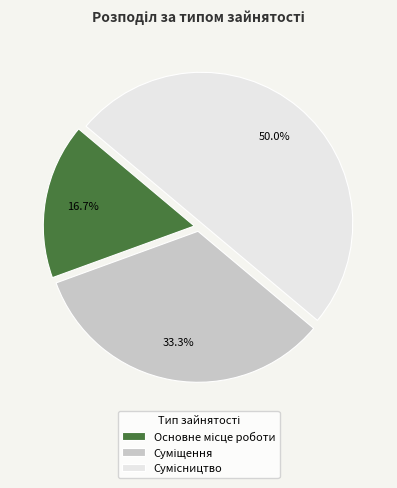

What is the total percentage of Основне місце роботи and Сумісництво?

66.7%